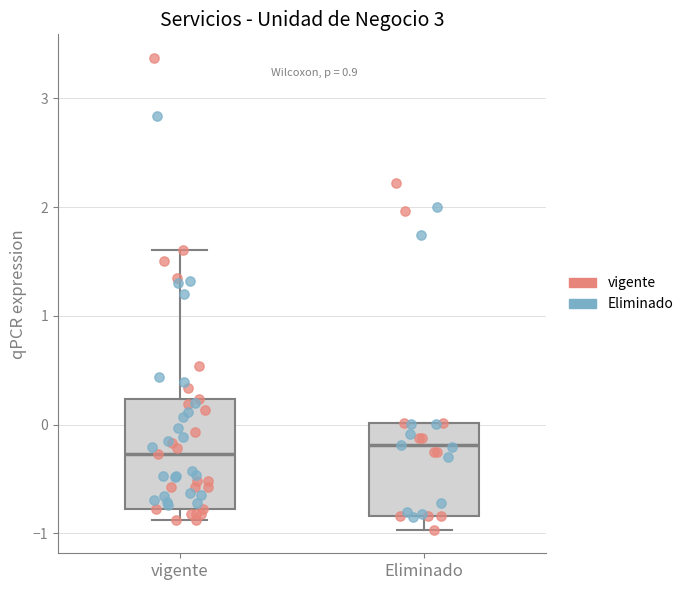

Where is the lower edge of the box for Eliminado on the y-axis? The values are not printed on the chart, so give them approximately, as read against the axis.

-0.8